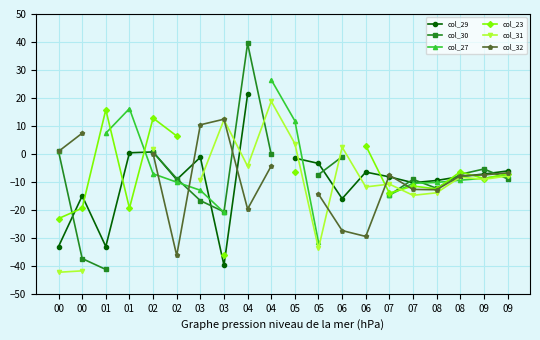

Is it true that col_30 equals -12.4 at 07?

False